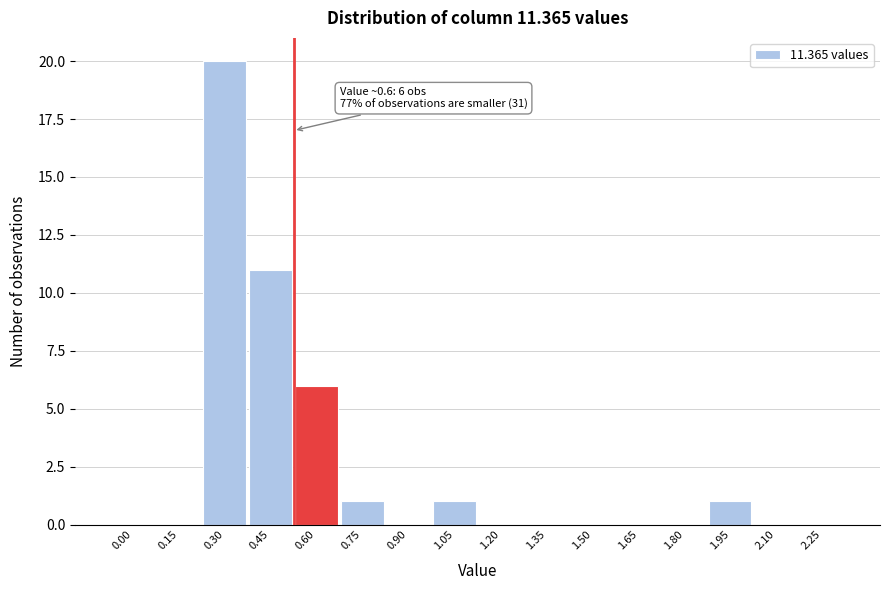

Reading left to right, extract all data points from this chart.

0.00=0	0.15=0	0.30=20	0.45=11	0.60=6	0.75=1	0.90=0	1.05=1	1.20=0	1.35=0	1.50=0	1.65=0	1.80=0	1.95=1	2.10=0	2.25=0